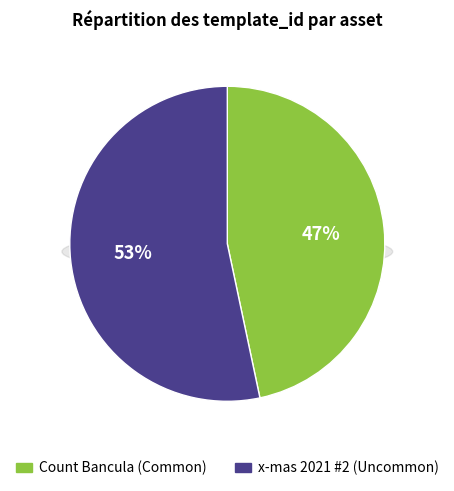

What is the total percentage of Count Bancula (Common) and x-mas 2021 #2 (Uncommon)?

100.0%